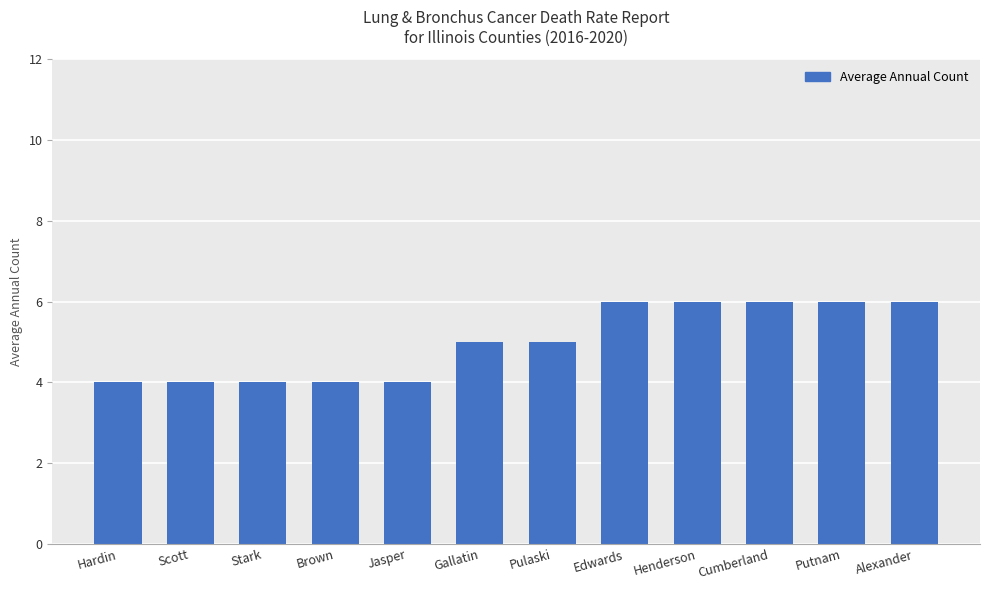

Count the values in the range 4 to 6.

12